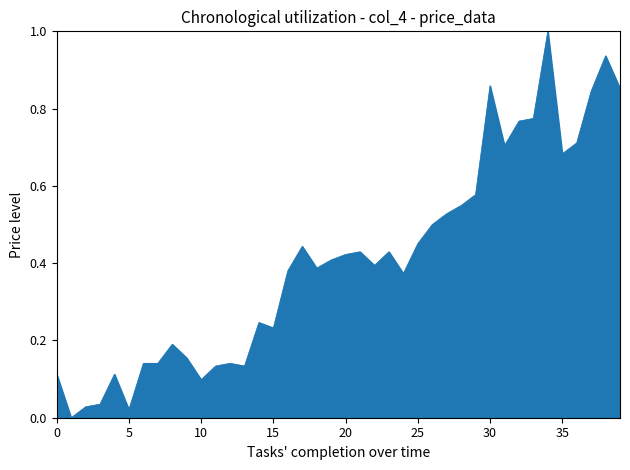

What is the difference between the maximum and minimum values?

1.0